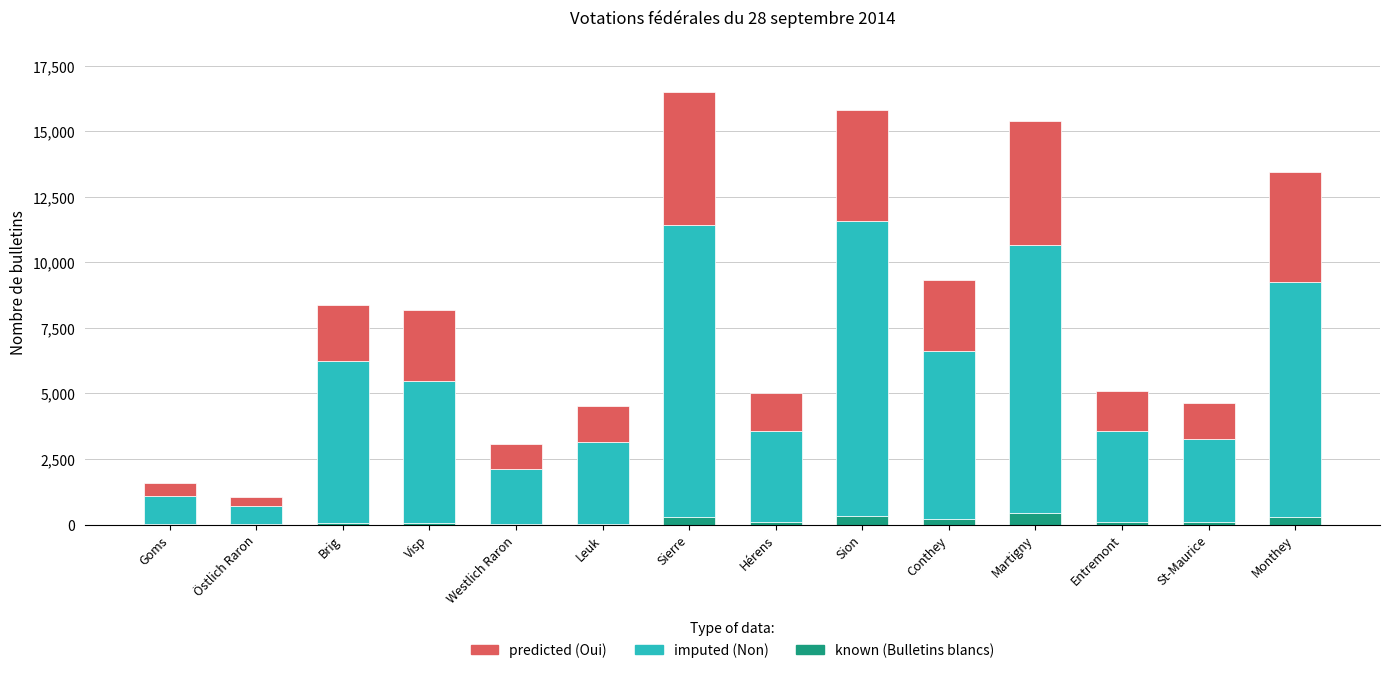

What is the total value across all series at Martigny?

15379